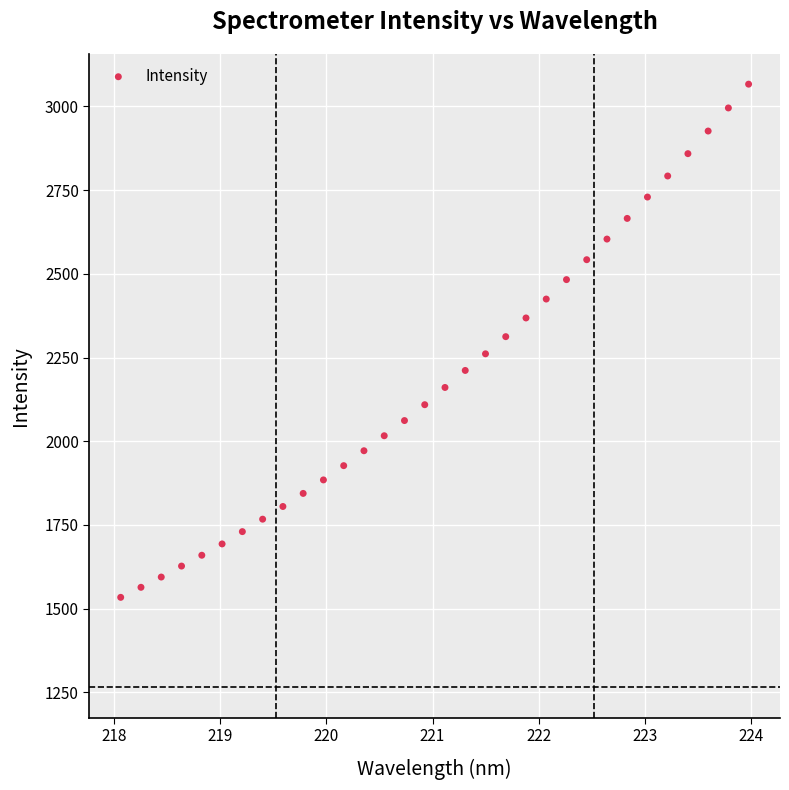

What is the range of X values (max minus min)?

5.9